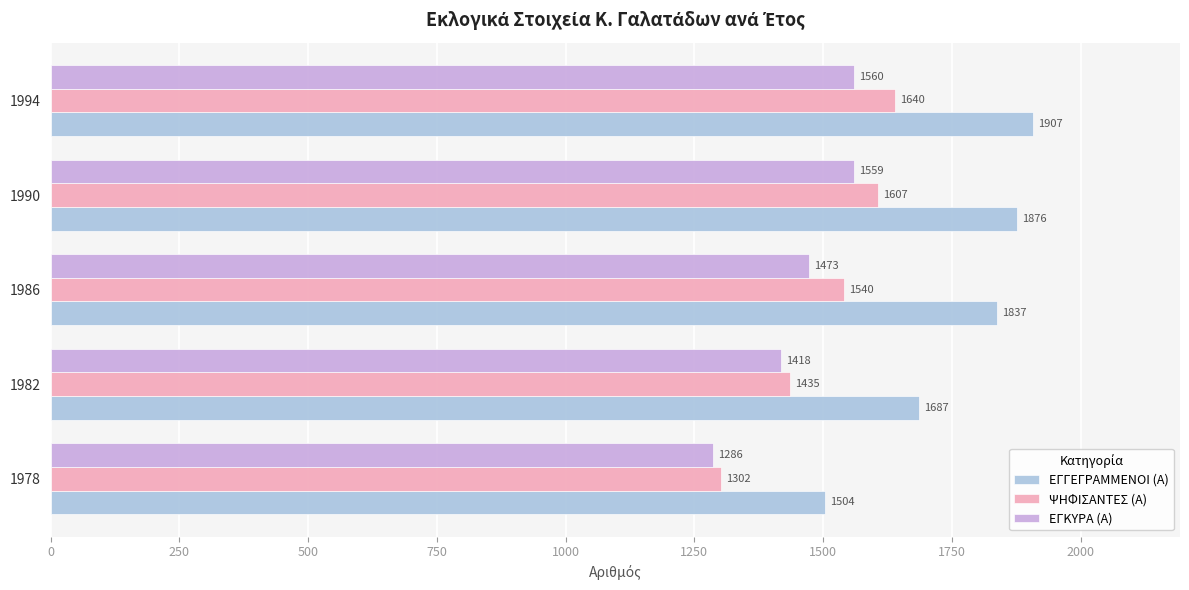

Rank the categories by ΕΓΓΕΓΡΑΜΜΕΝΟΙ (Α) value from lowest to highest.

1978, 1982, 1986, 1990, 1994